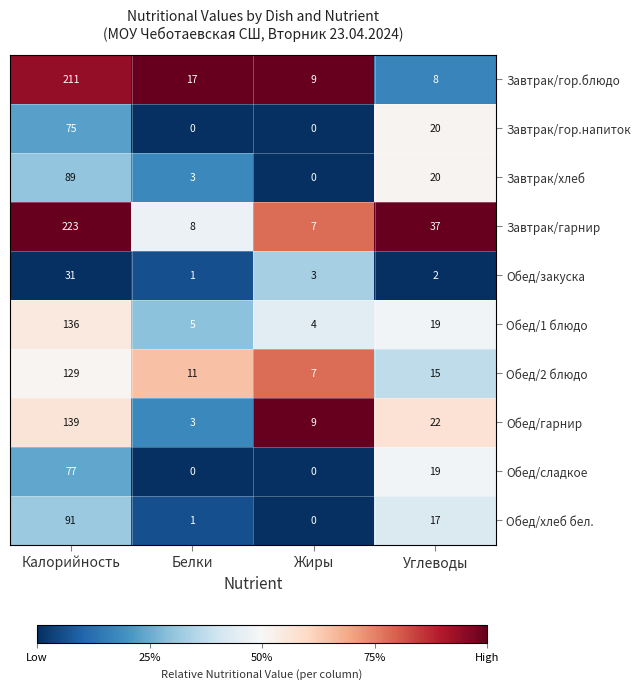

What value does the Завтрак/гор.блюдо series have at Калорийность, to the nearest 5?

210